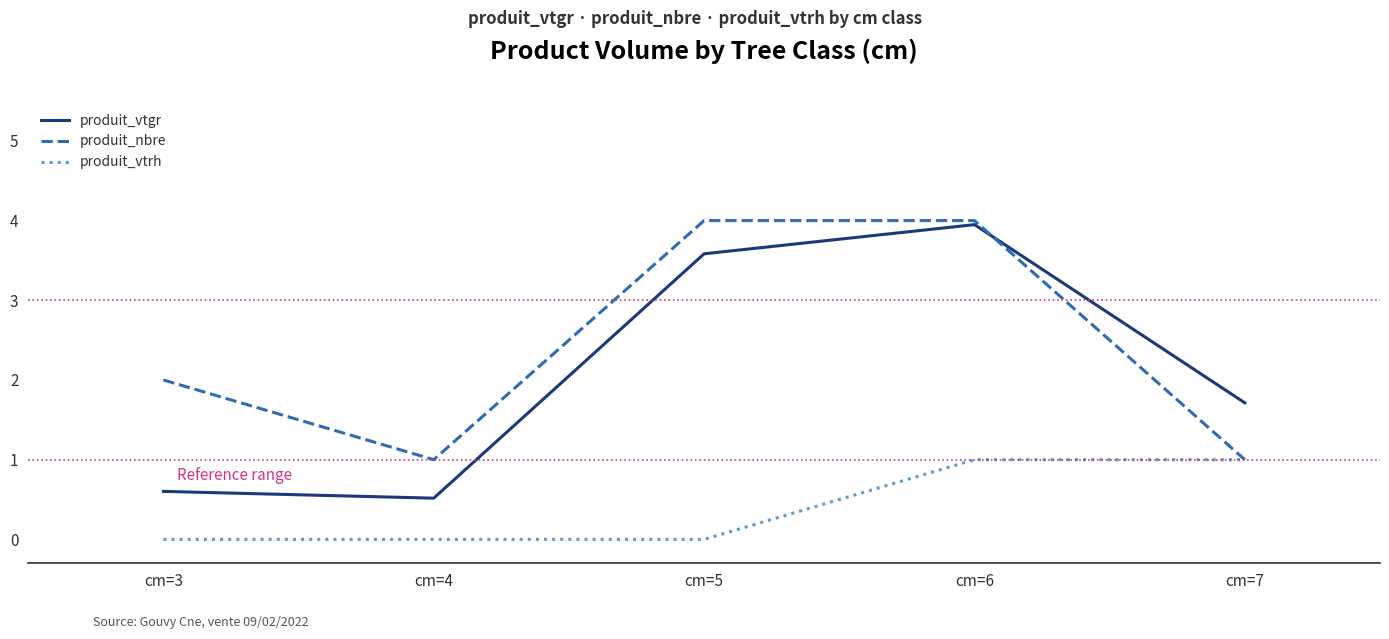

Rank the categories by produit_vtgr value from highest to lowest.

cm=6, cm=5, cm=7, cm=3, cm=4